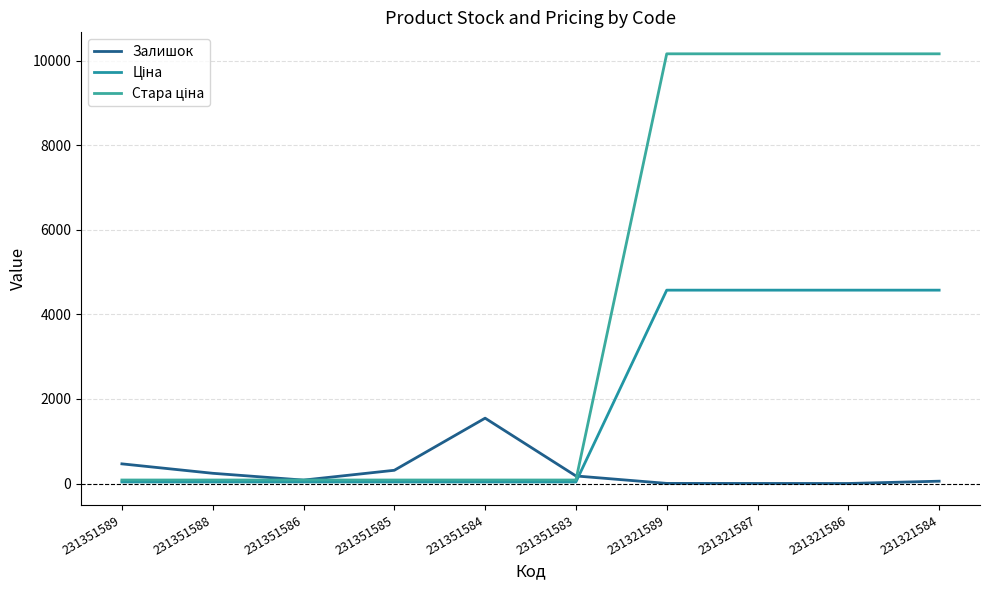

Is it true that Ціна equals 37.4 at 231351588?

True